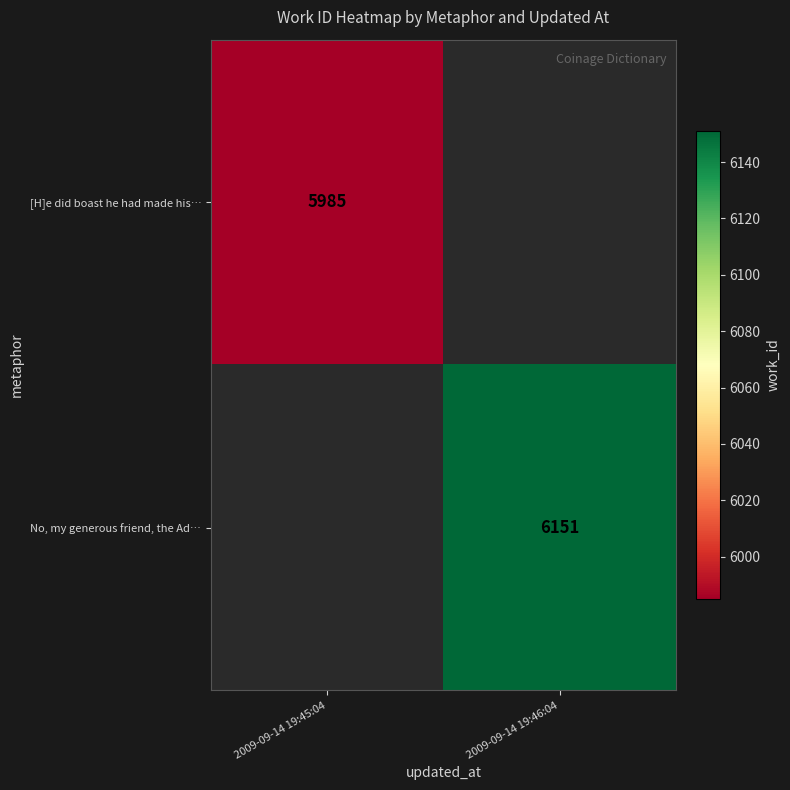

Rank the series by their average value, from lowest to highest.

[H]e did boast he had made his…, No, my generous friend, the Ad…